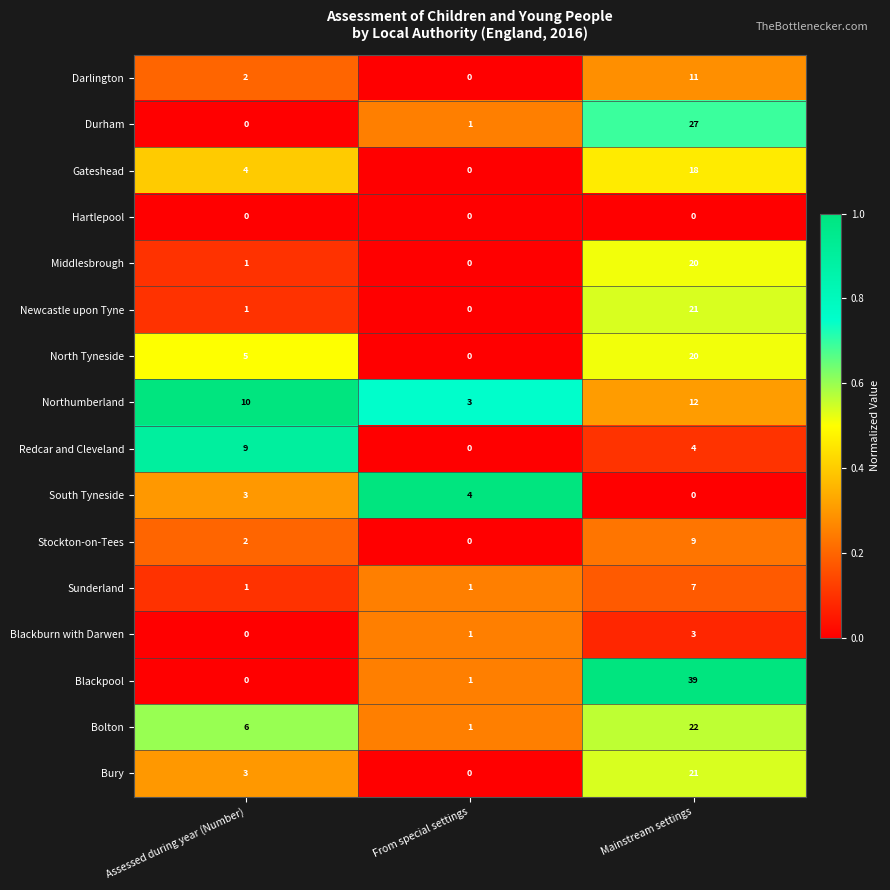

Is it true that Stockton-on-Tees equals 0 at From special settings?

True